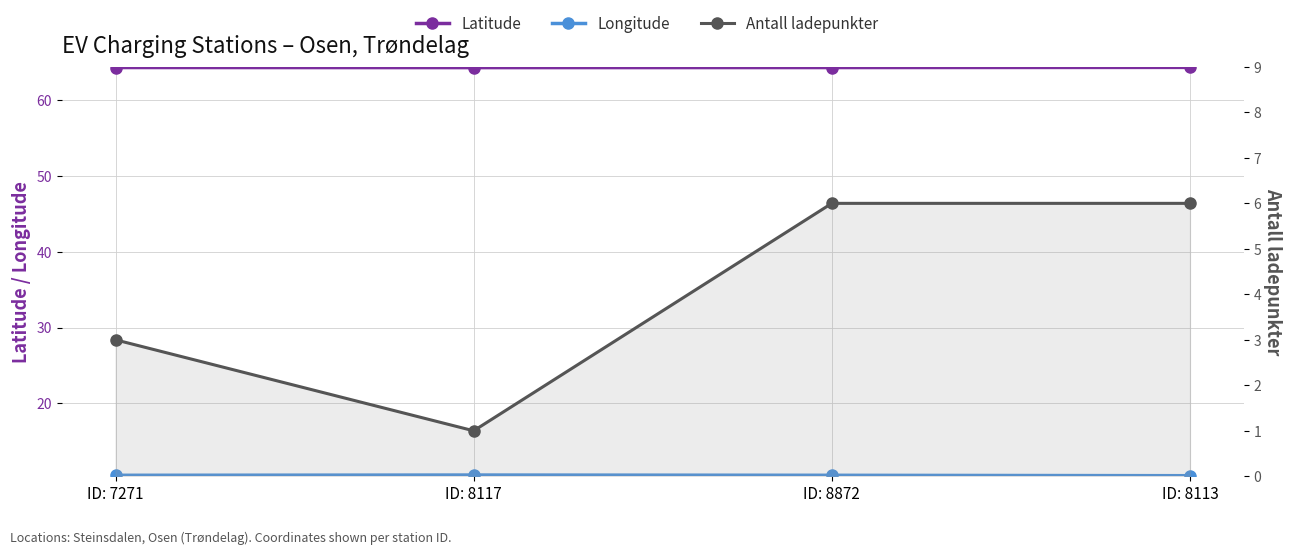

What is the label of the 1st point from the right?

ID: 8113